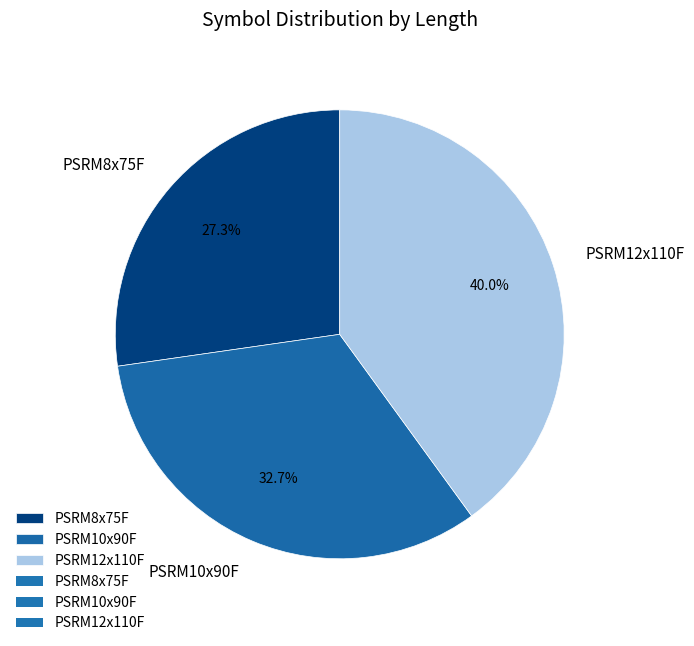

The PSRM10x90F slice represents 33% of the pie. True or false?

True